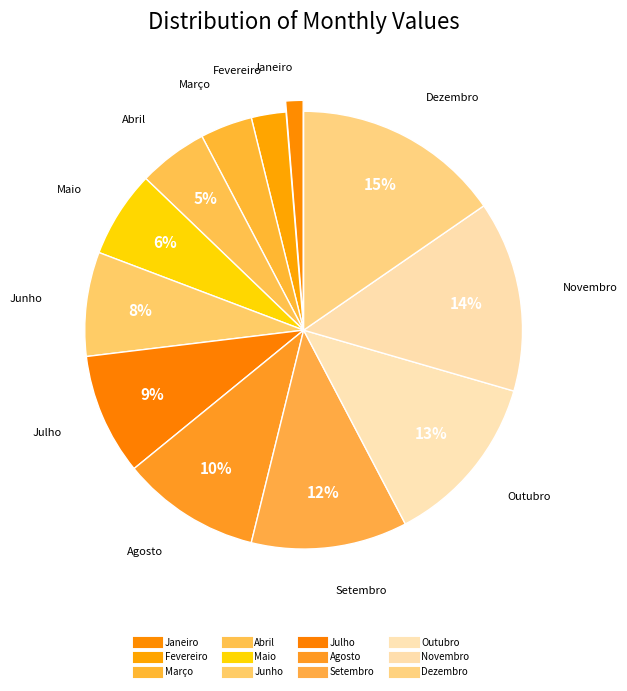

Which has a higher value, Setembro or Dezembro?

Dezembro